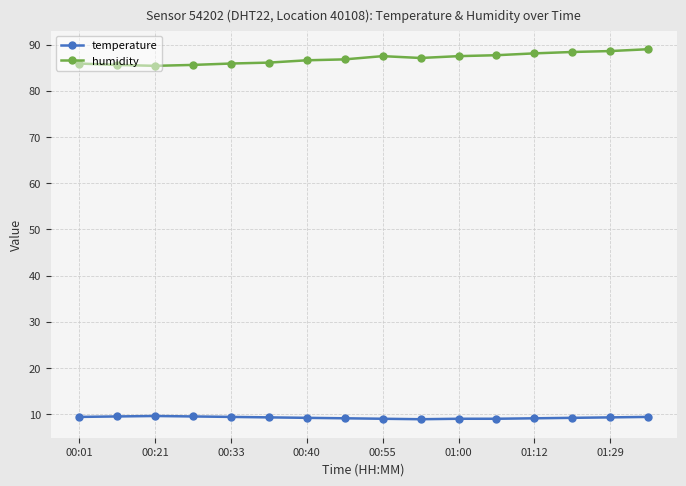

What is the greatest value displayed?

89.0